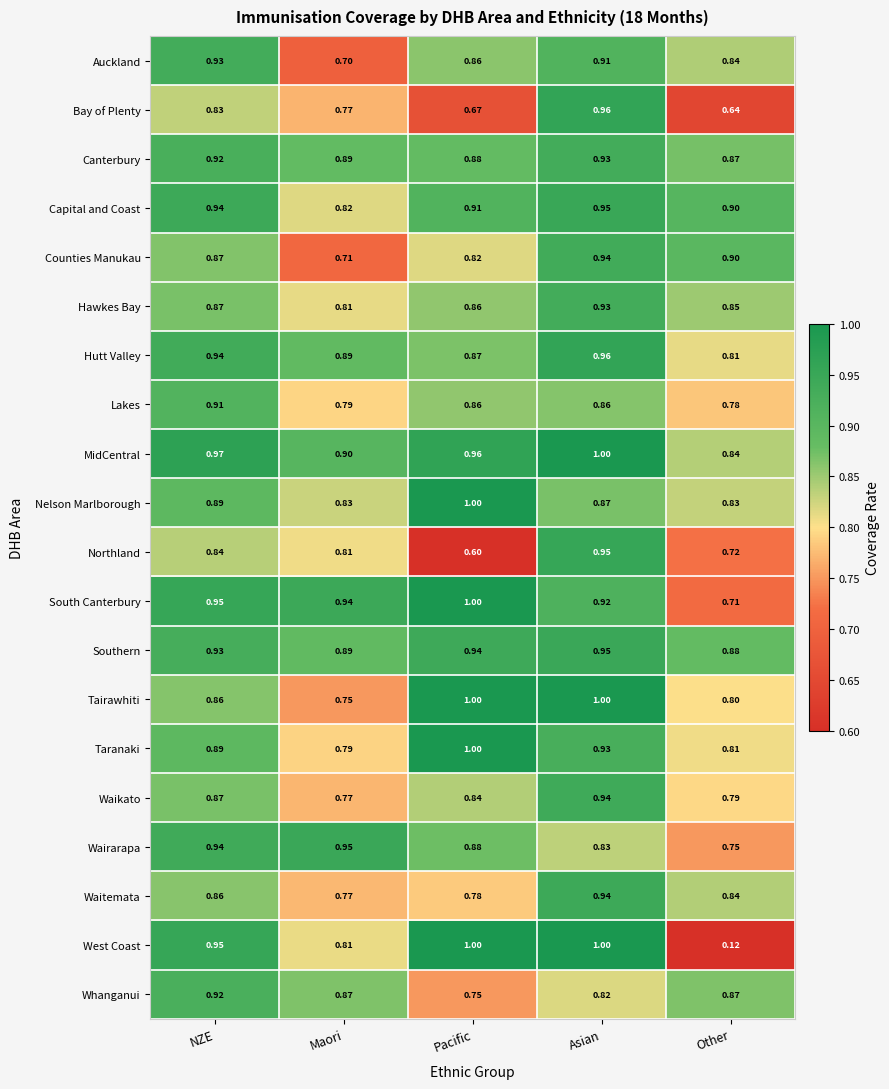

Which series changed the most between NZE and Maori?

Auckland